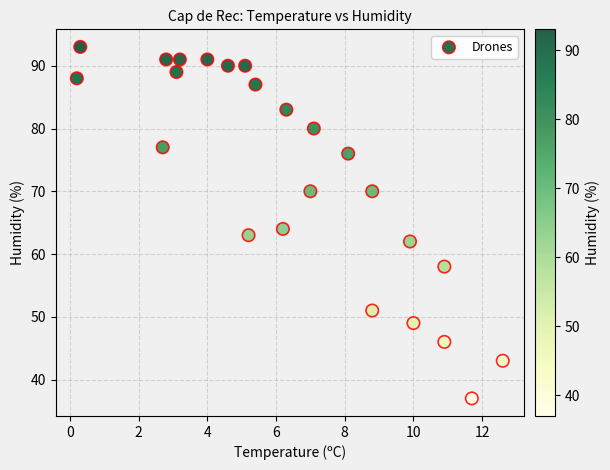

What Y value in the scatter plot is closest to 65?

64